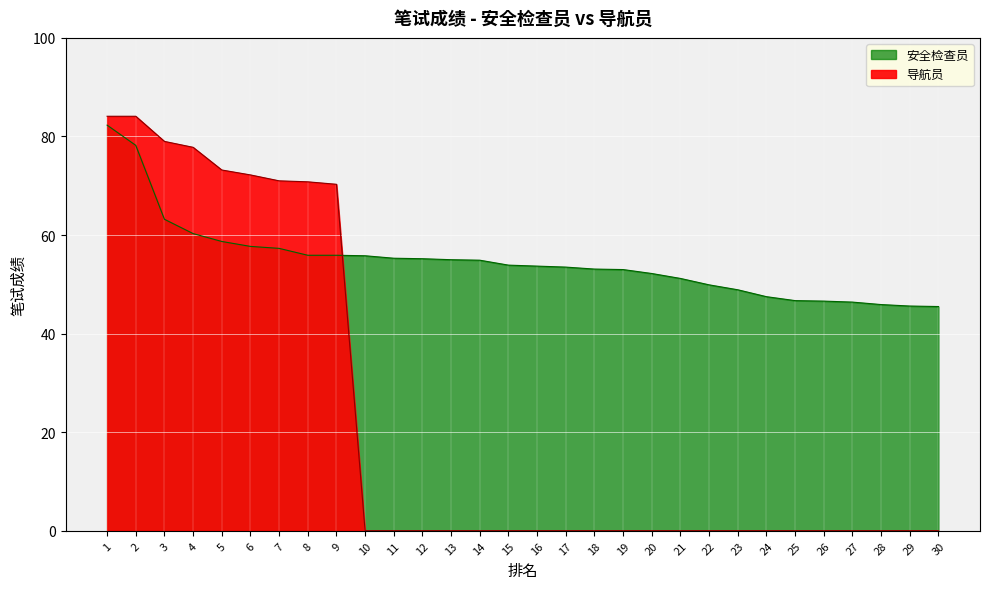

Which series ends up on top after the final intersection of 安全检查员 and 导航员?

安全检查员